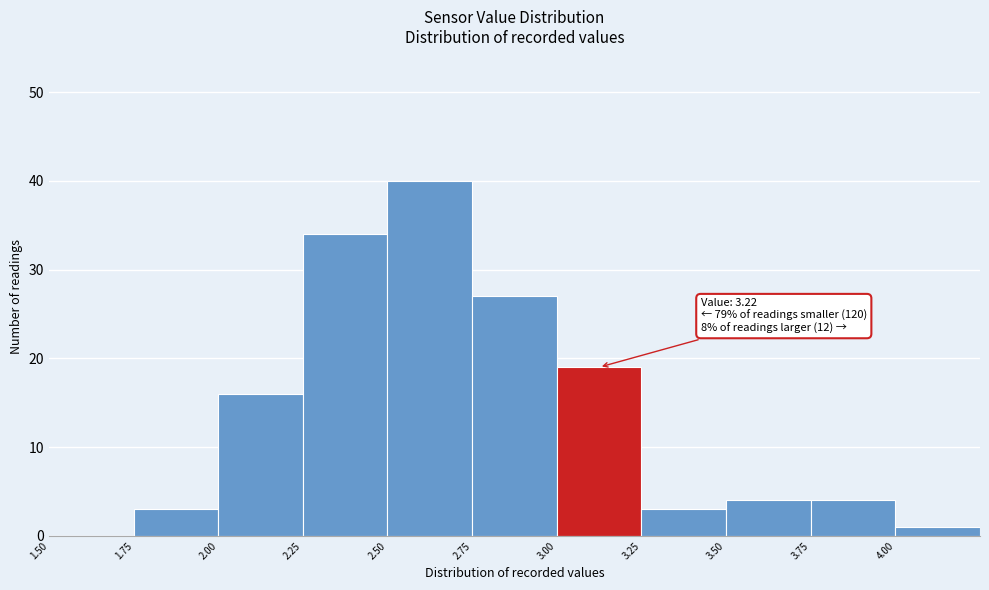

Over which range of the x-axis is the bar tallest?

2.50 to 2.75